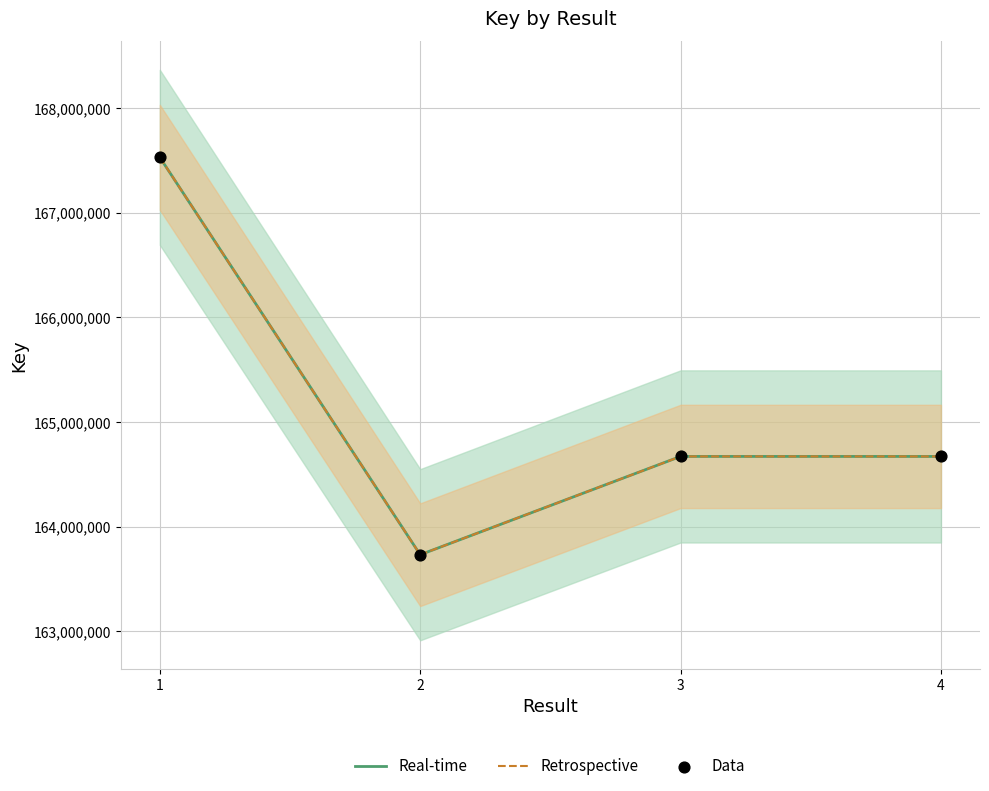

What is the total value across all series at 3?

494010966